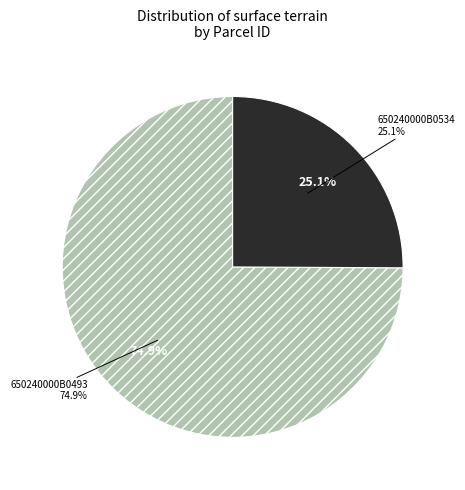

What is the largest slice in the pie chart?

650240000B0493